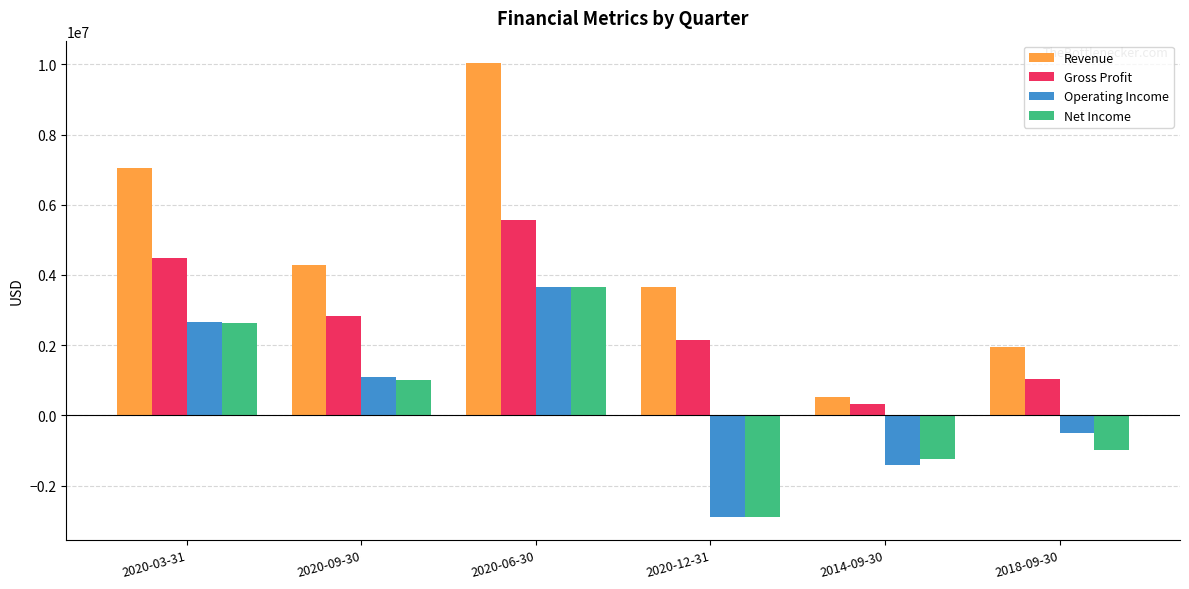

How many bars are there in each group?

4